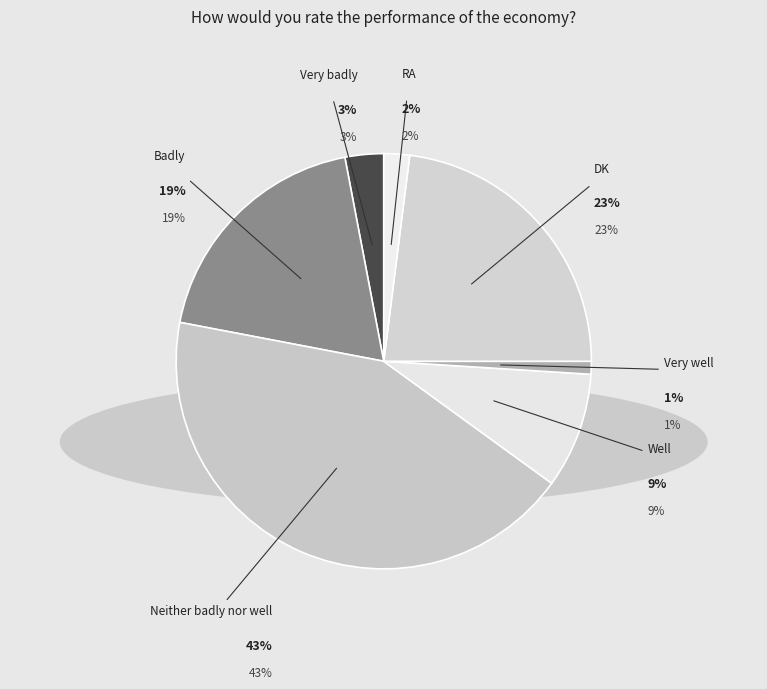

Which has a higher value, Neither badly nor well or Badly?

Neither badly nor well